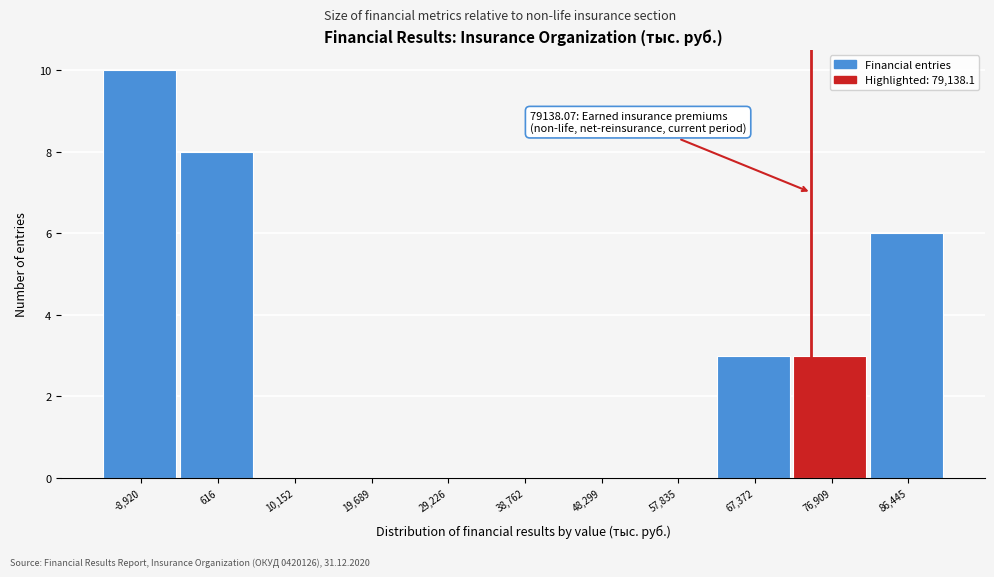

Reading left to right, list all the values displayed in this chart.

-8,920=10	616=8	10,152=0	19,689=0	29,226=0	38,762=0	48,299=0	57,835=0	67,372=3	76,909=3	86,445=6